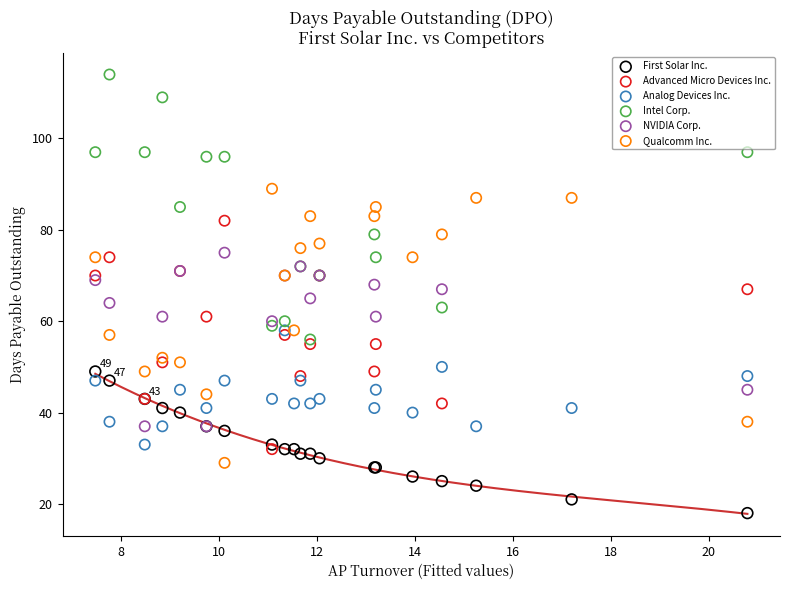

Which series contains the highest Y value?

Intel Corp.